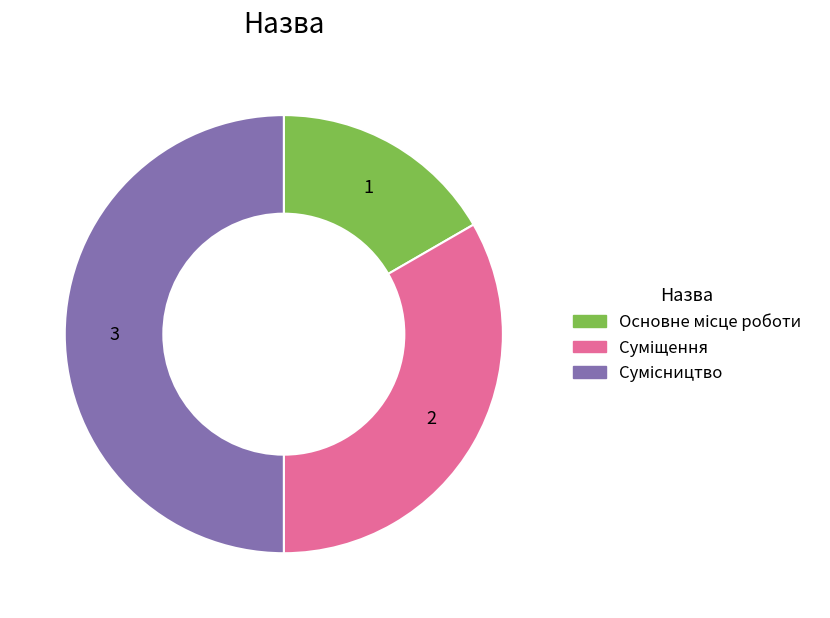

Count the number of slices in the pie.

3